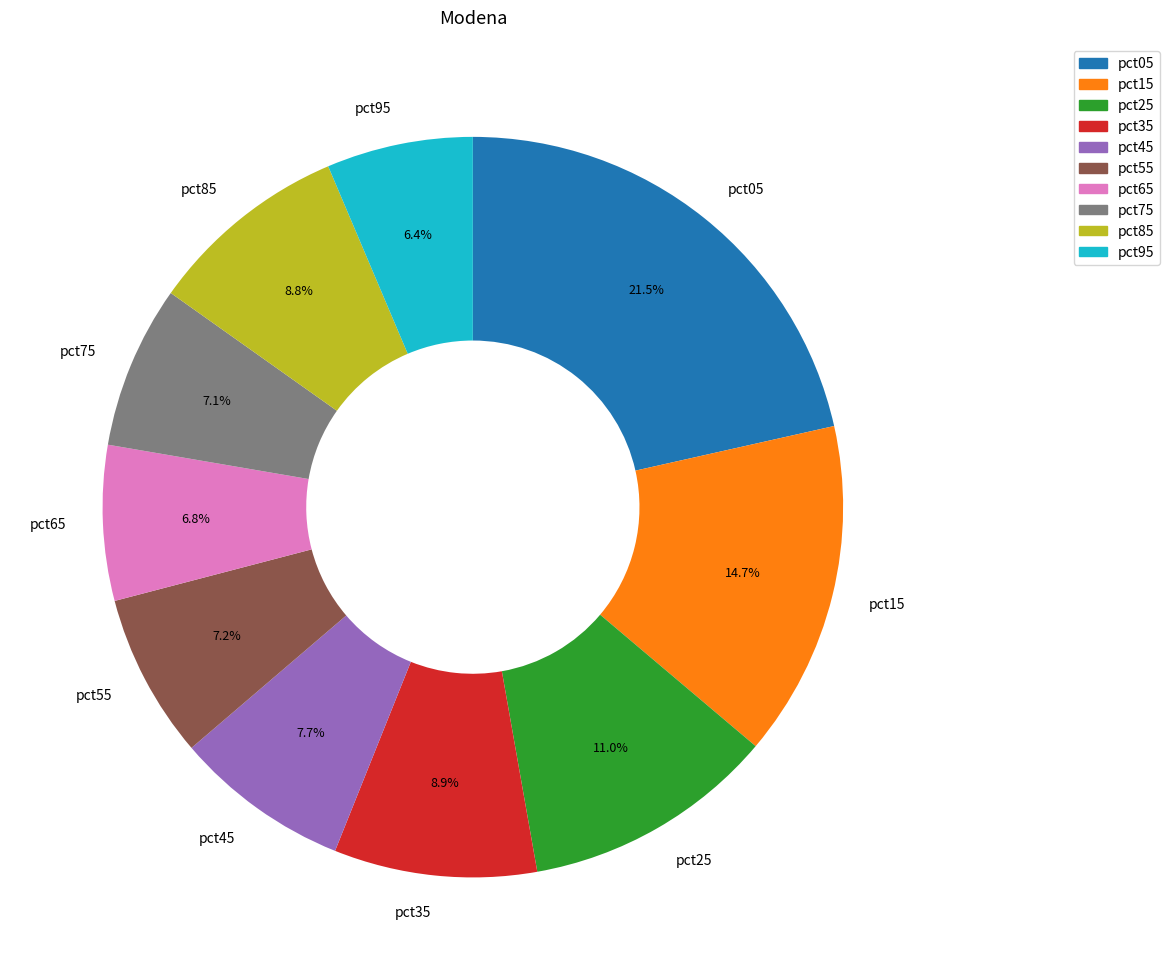

Which category has the biggest portion of the pie?

pct05